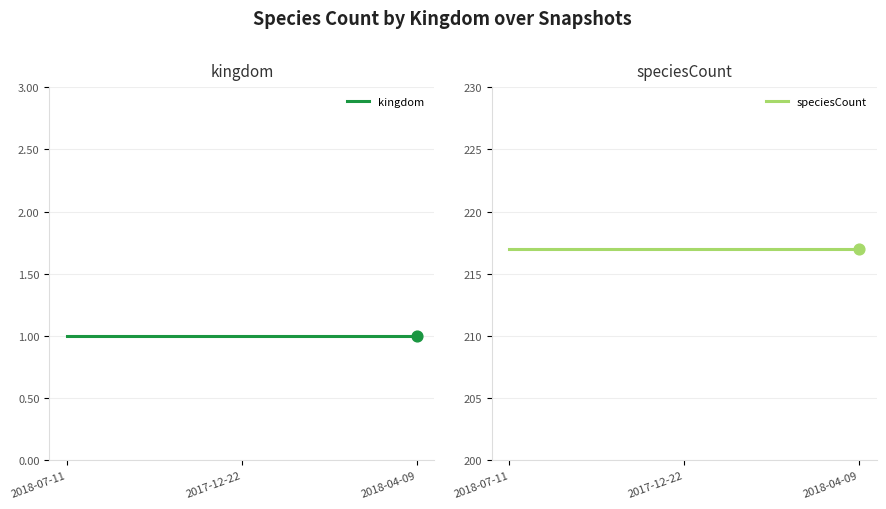

What is the total value across all series at 2018-04-09?

218